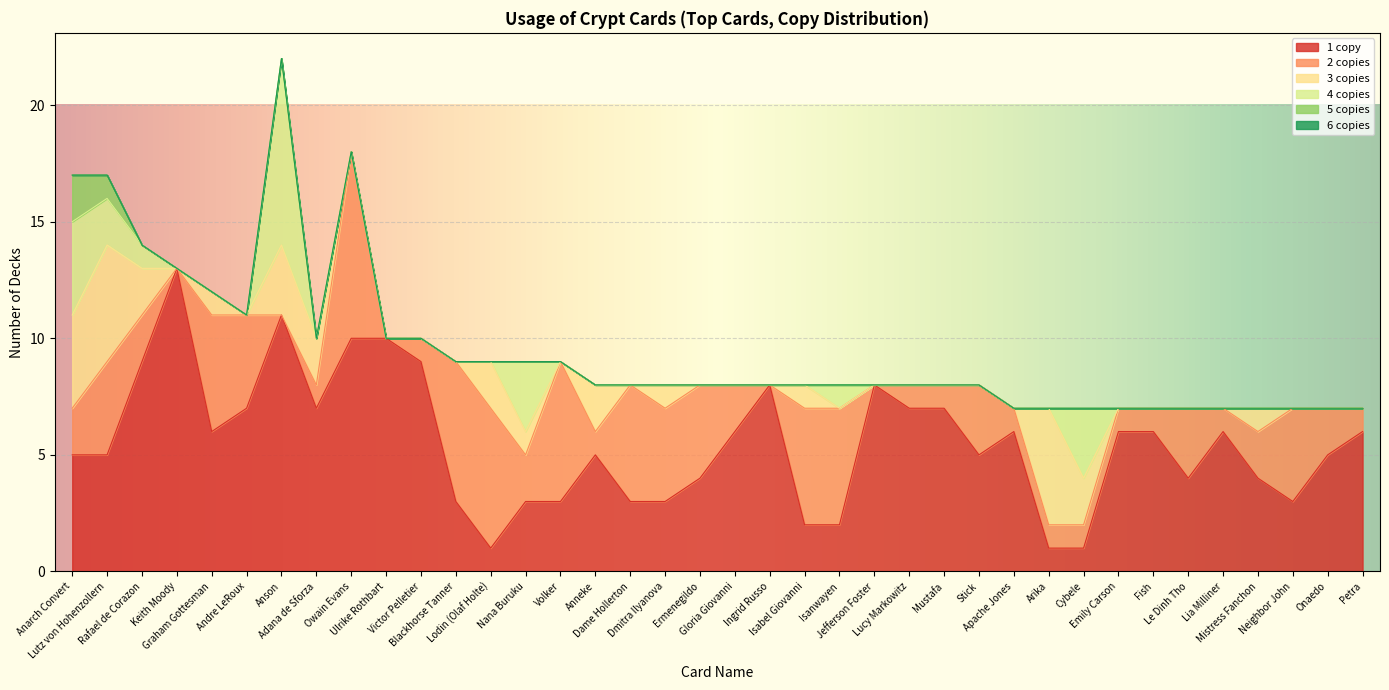

How many lines are shown in the chart?

6